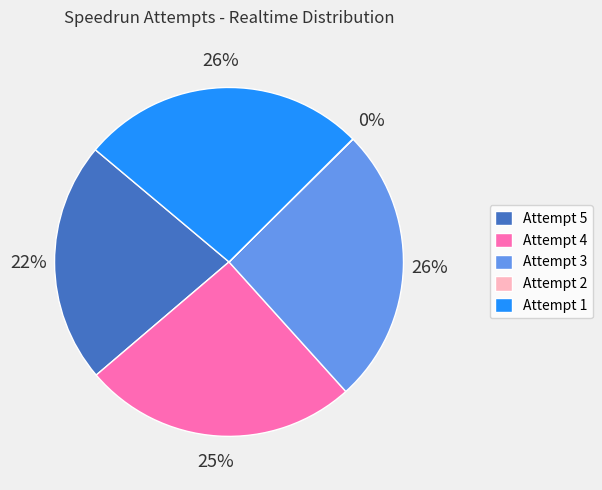

Is there a majority slice in this chart?

No